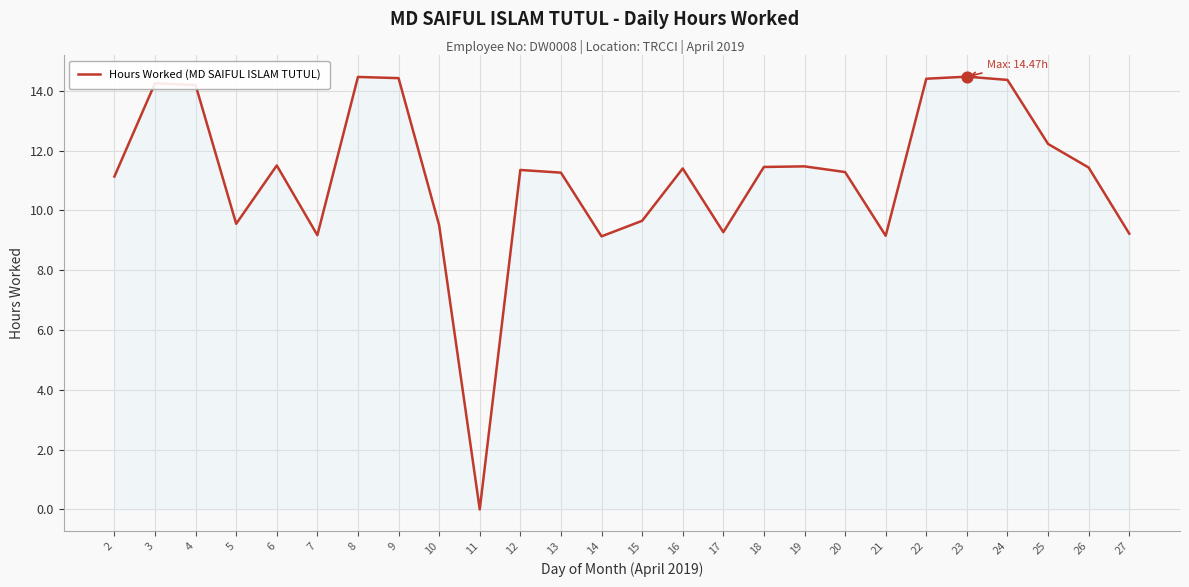

Approximately how many times larger is the value at 12 compared to 15?

1.2